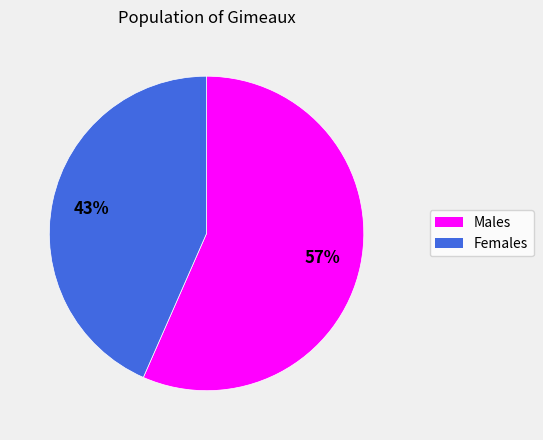

Does any single category account for the majority?

Yes